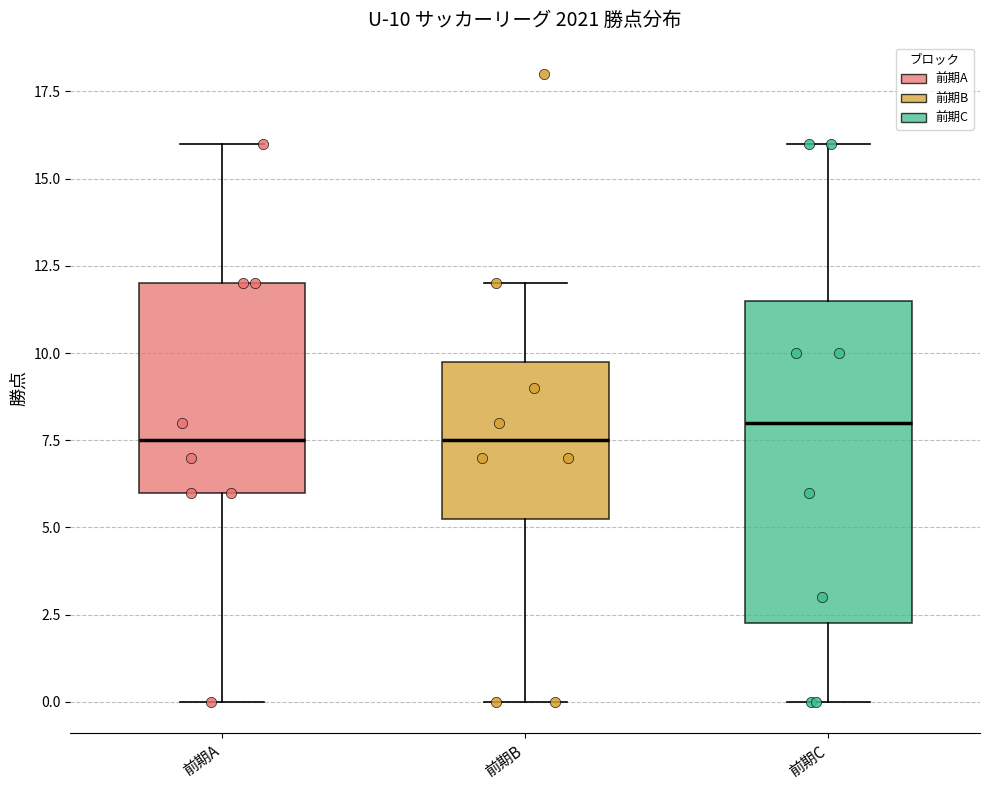

Comparing the boxes themselves (not the whiskers), which one is the tallest?

前期C